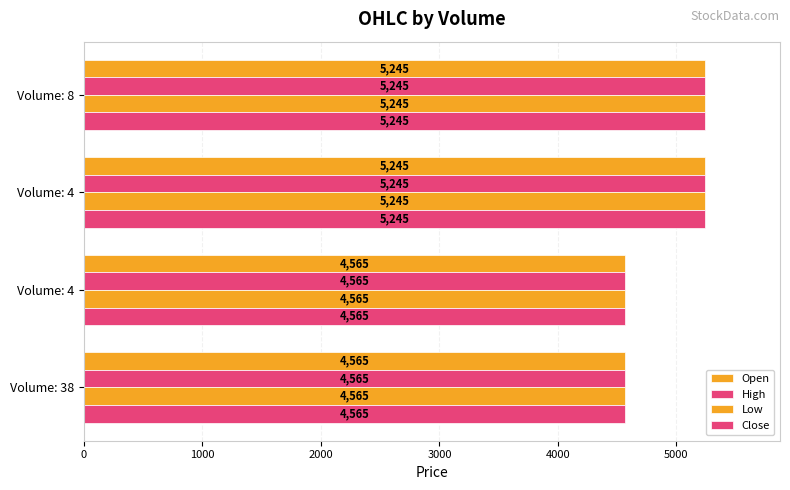

How many distinct data groups are displayed?

4